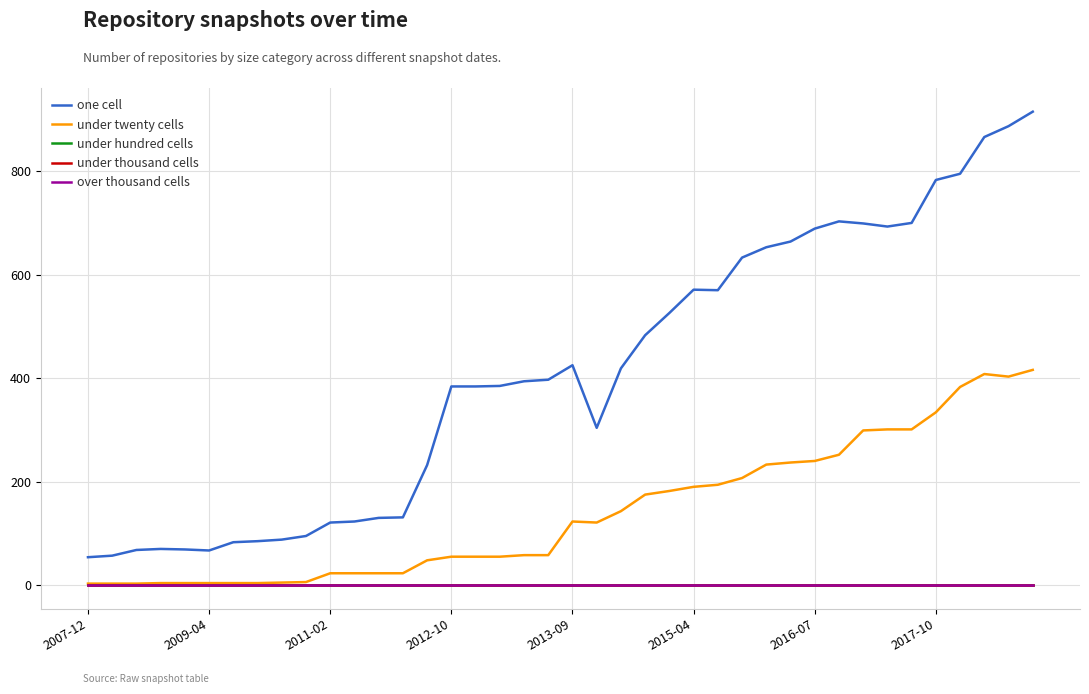

Reading left to right, what are all the values shown in this chart?

one cell: 54	57	68	70	69	67	83	85	88	95	121	123	130	131	232	384	384	385	394	397	425	304	419	483	526	571	570	633	653	664	689	703	699	693	700	783	795	866	887	915
under twenty cells: 3	3	3	4	4	4	4	4	5	6	23	23	23	23	48	55	55	55	58	58	123	121	143	175	182	190	194	207	233	237	240	252	299	301	301	334	383	408	403	416
under hundred cells: 0	0	0	0	0	0	0	0	0	0	0	0	0	0	0	0	0	0	0	0	0	0	0	0	0	0	0	0	0	0	0	0	0	0	0	0	0	0	0	0
under thousand cells: 0	0	0	0	0	0	0	0	0	0	0	0	0	0	0	0	0	0	0	0	0	0	0	0	0	0	0	0	0	0	0	0	0	0	0	0	0	0	0	0
over thousand cells: 0	0	0	0	0	0	0	0	0	0	0	0	0	0	0	0	0	0	0	0	0	0	0	0	0	0	0	0	0	0	0	0	0	0	0	0	0	0	0	0